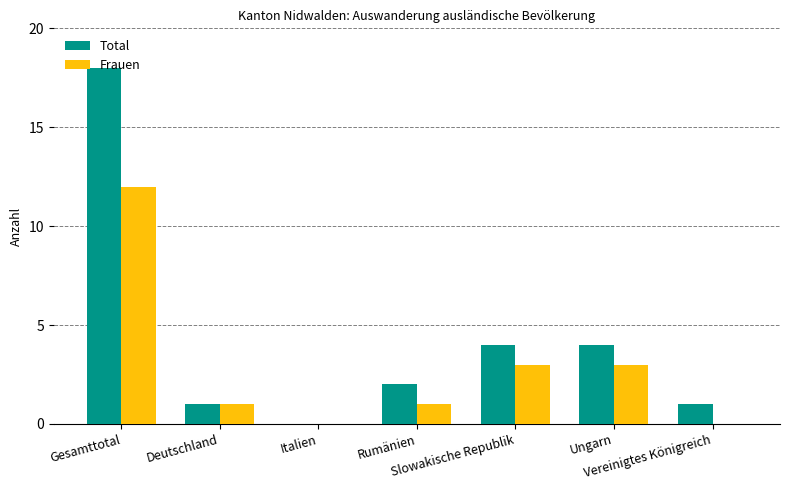

Where does the Total series first go above 2?

Gesamttotal